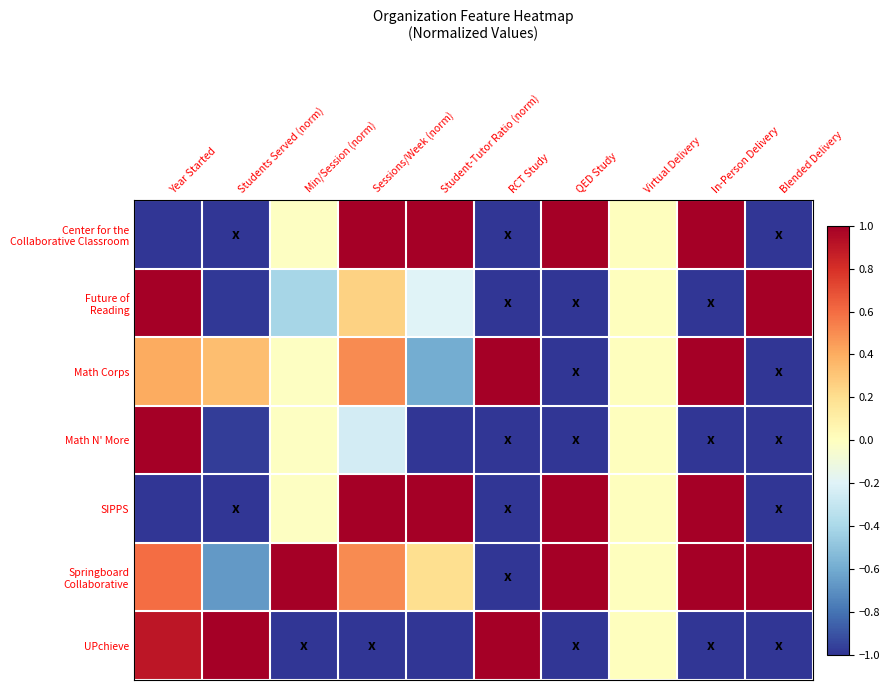

Which series changed the most between RCT Study and QED Study?

Center for the Collaborative Classroom